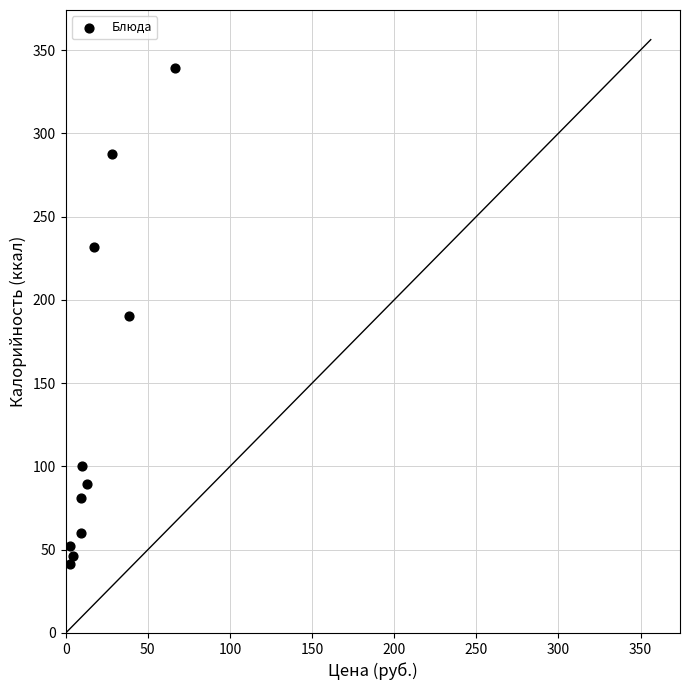

What is the range of X values (max minus min)?

64.1